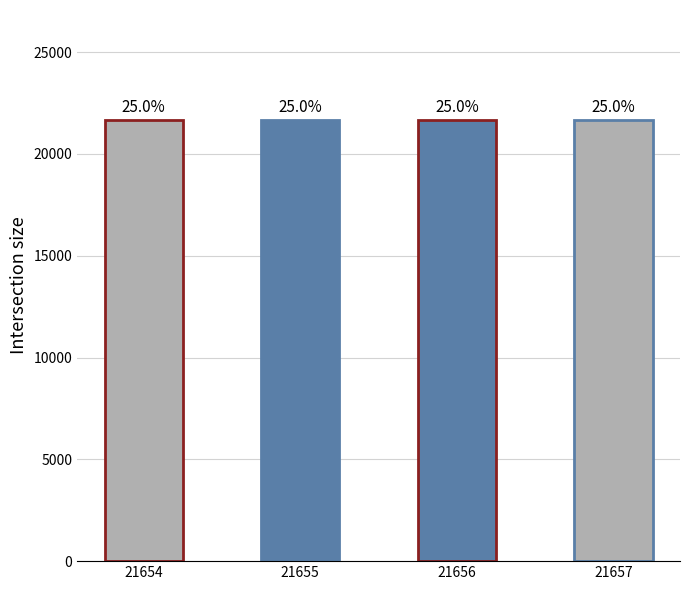

The chart shows a value of 13595 at 21657. True or false?

False